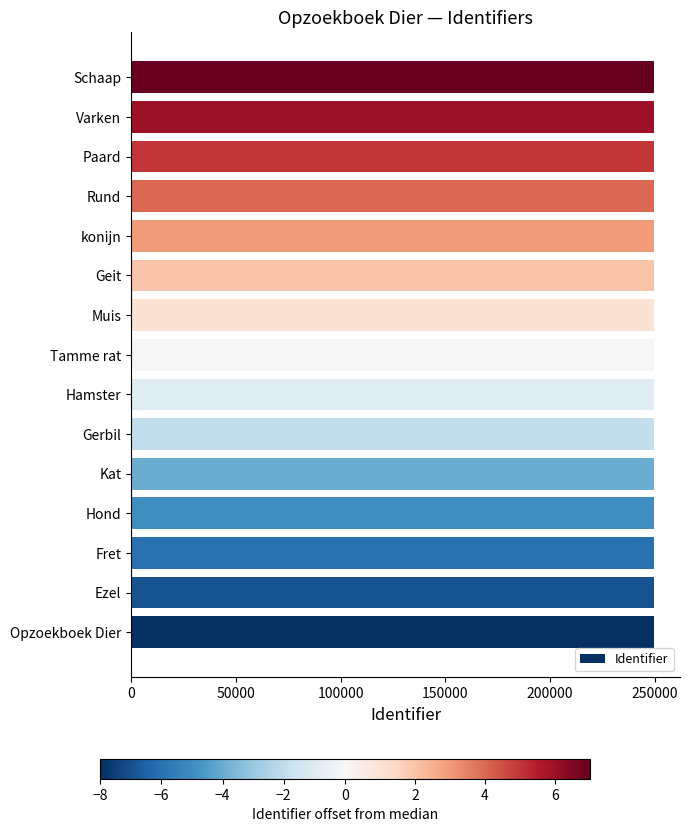

Is it true that the value at Schaap is 249640?

True